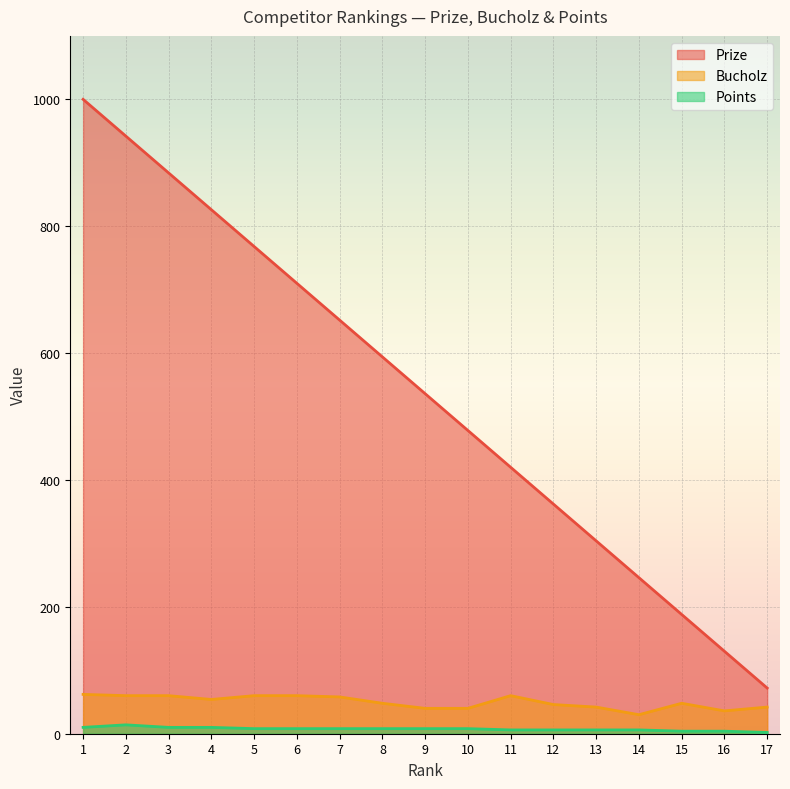

How many data points does each series have?

17